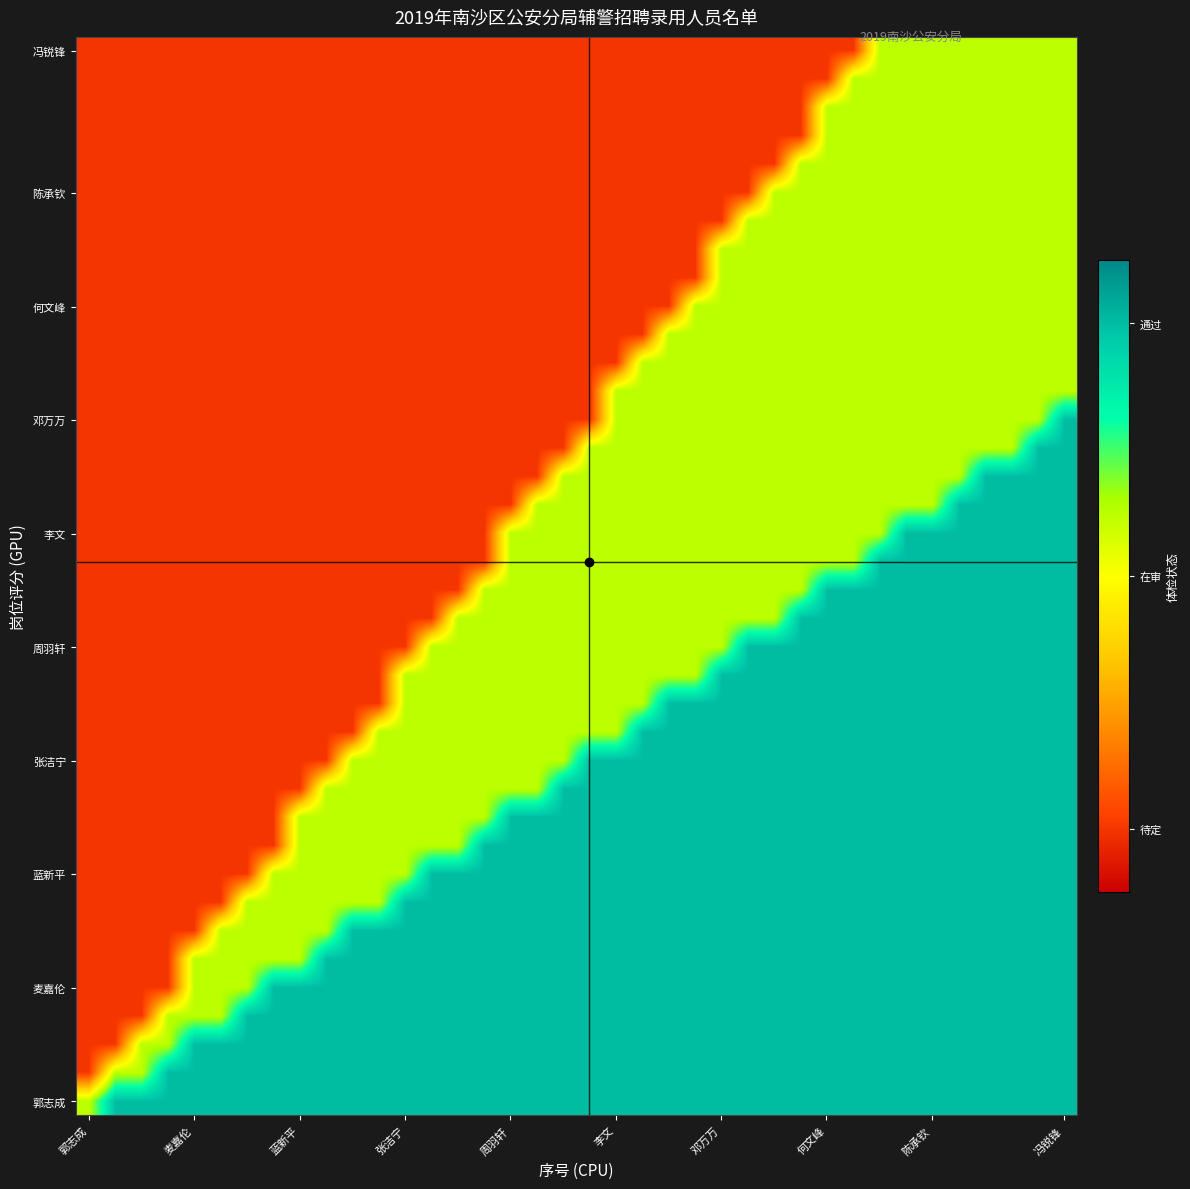

At how many categories does at least one series exceed 0?

38